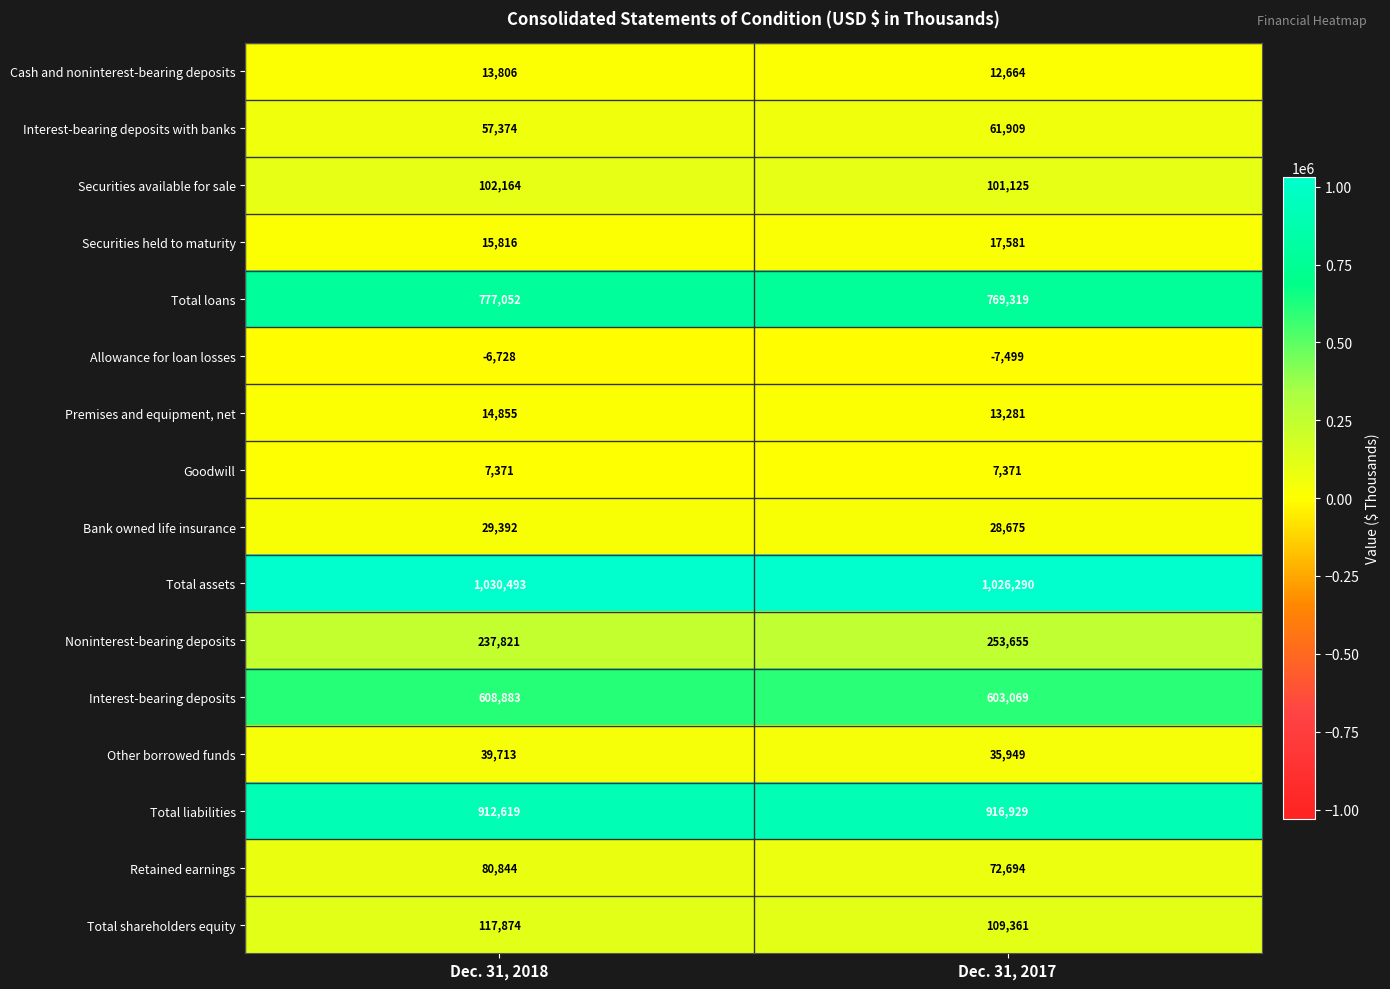

What is the total value across all series at Dec. 31, 2017?

4022373